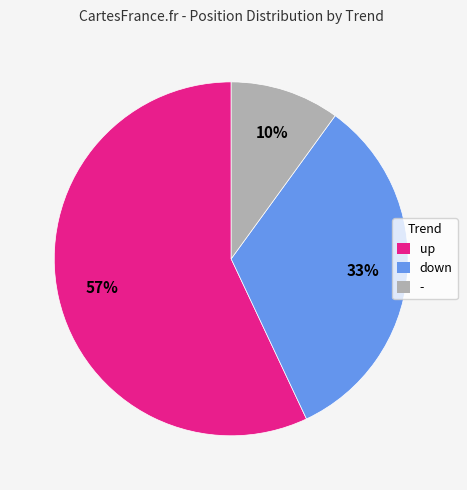

Which category has the smallest portion of the pie?

-